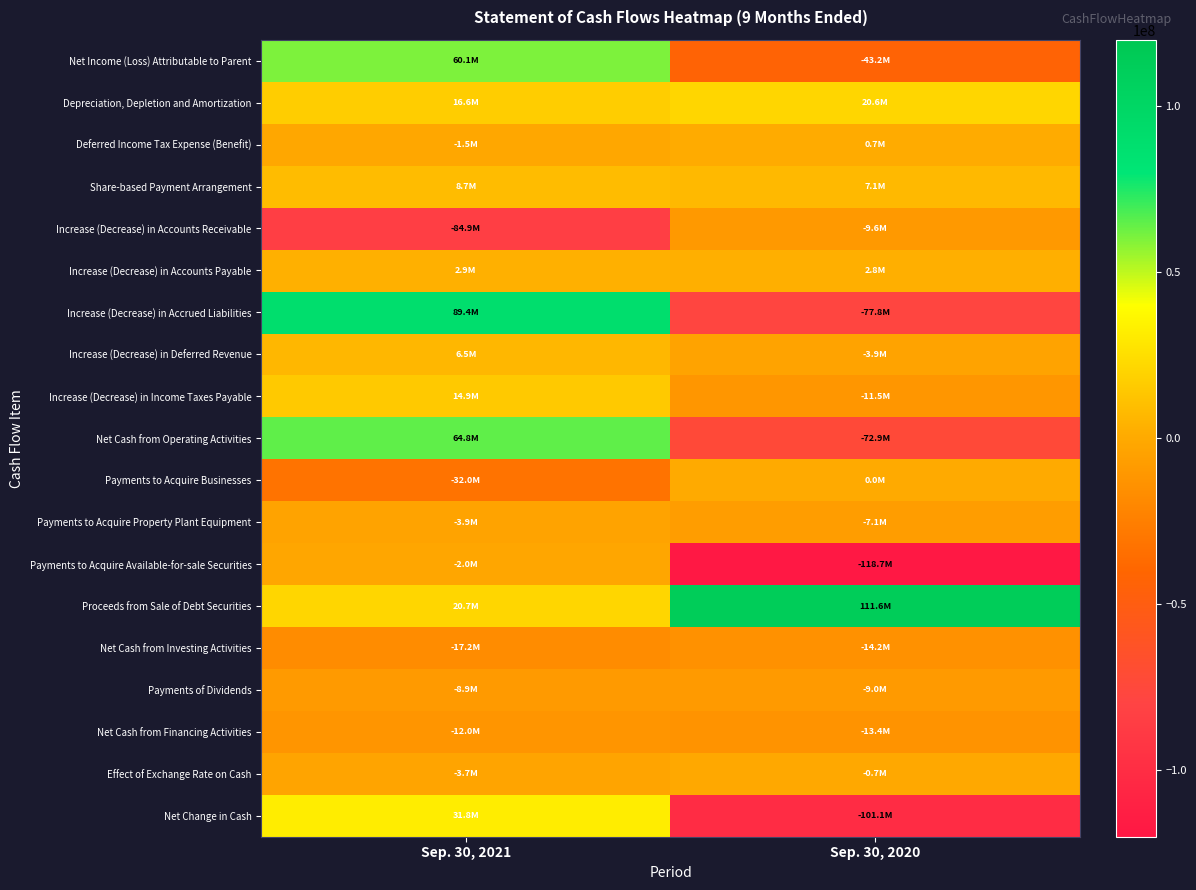

Which series has the widest spread of values?

Increase (Decrease) in Accrued Liabilities